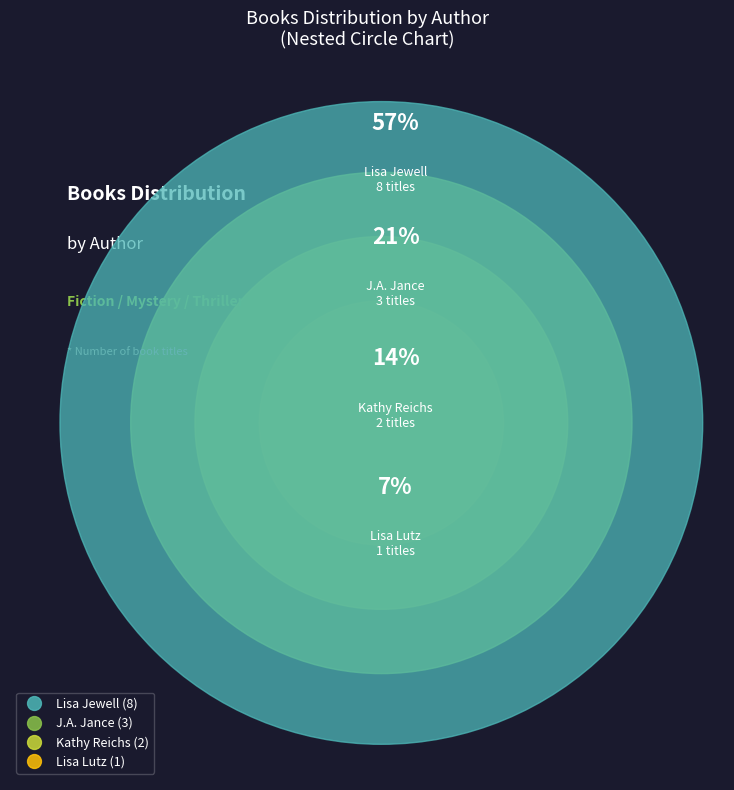

To the nearest percent, what is the difference between the largest and smallest slice percentages?

50%